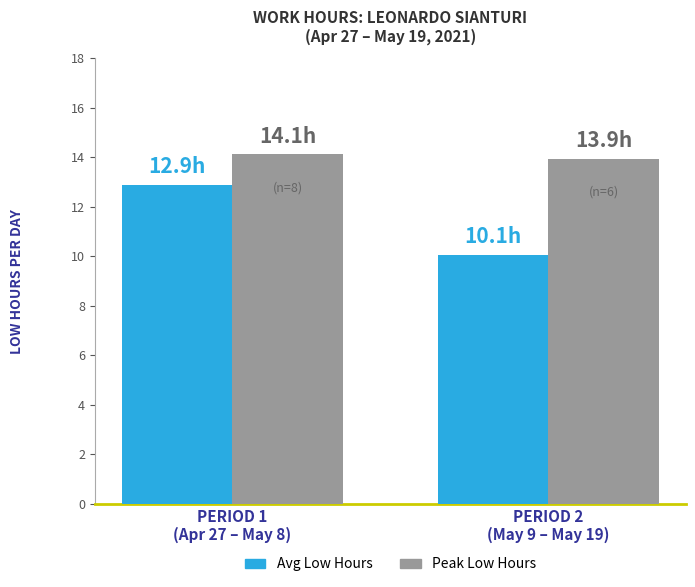

How many bars are there in each group?

2